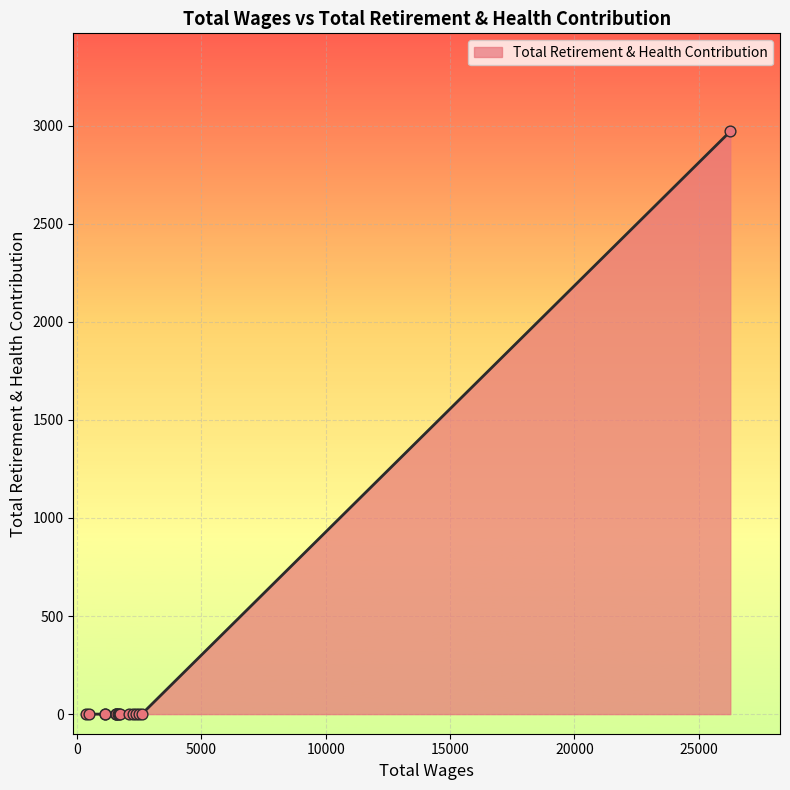

What is the greatest value displayed?

2971